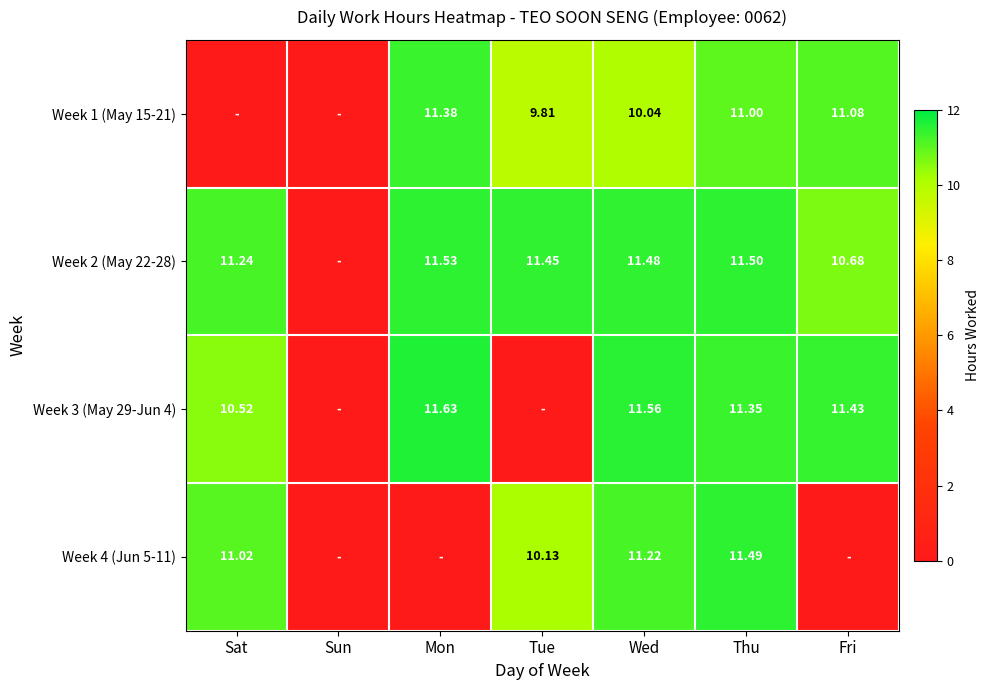

Rank the series at Thu from lowest to highest value.

Week 1 (May 15-21), Week 3 (May 29-Jun 4), Week 4 (Jun 5-11), Week 2 (May 22-28)